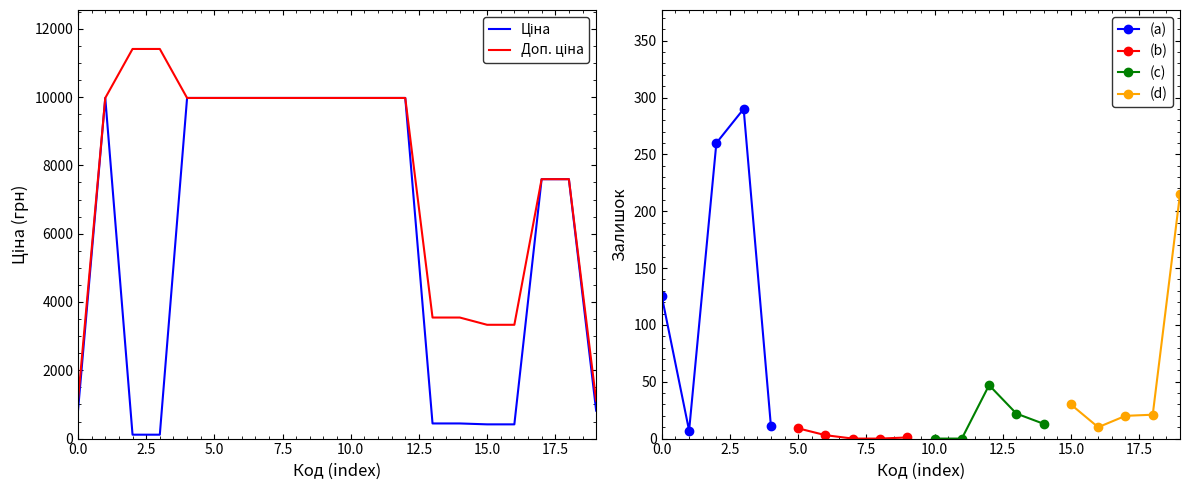

True or false: Ціна and Доп. ціна intersect in this chart.

False